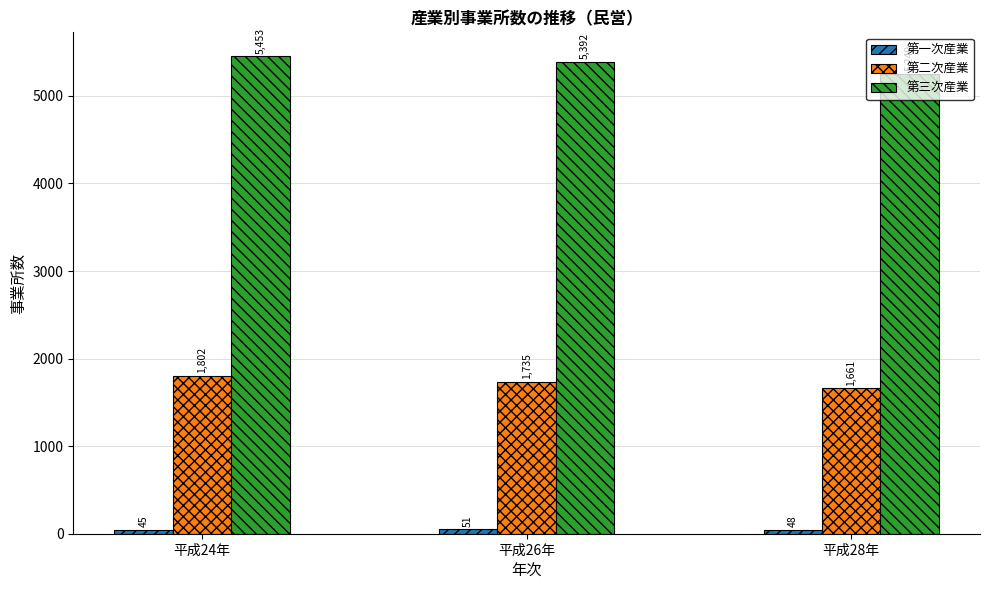

How many groups of bars are there?

3